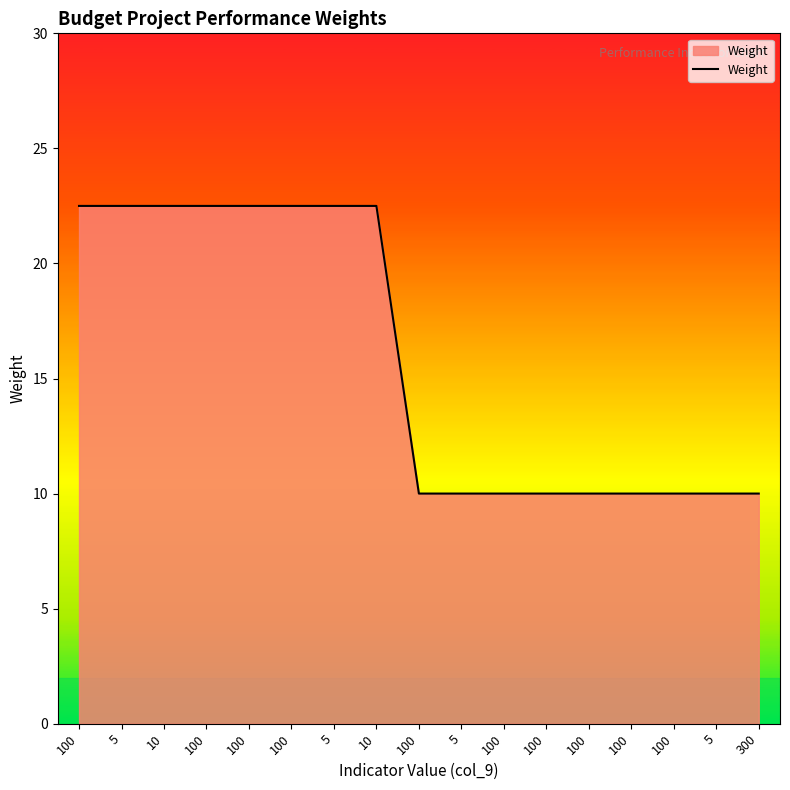

Approximately how many times larger is the value at 100 compared to 100?

0.4